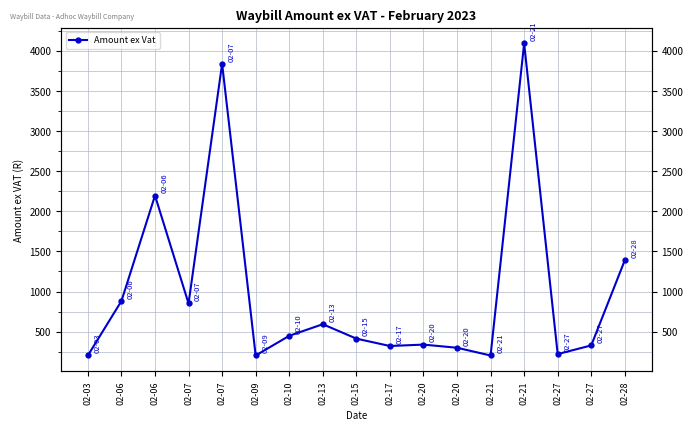

The chart shows a value of 230.6 at 02-10. True or false?

False